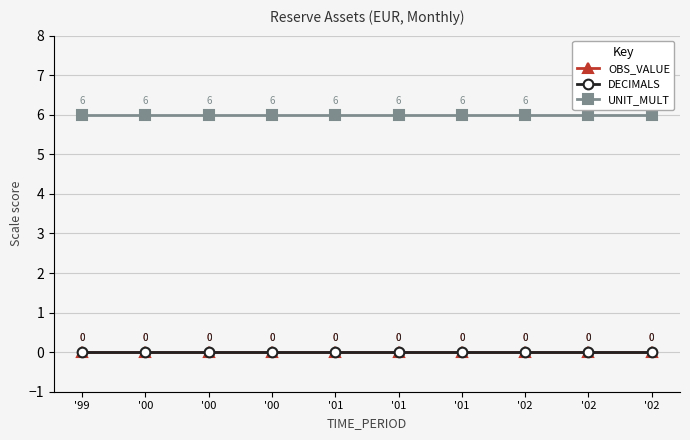

What is the total value across all series at '02?

6